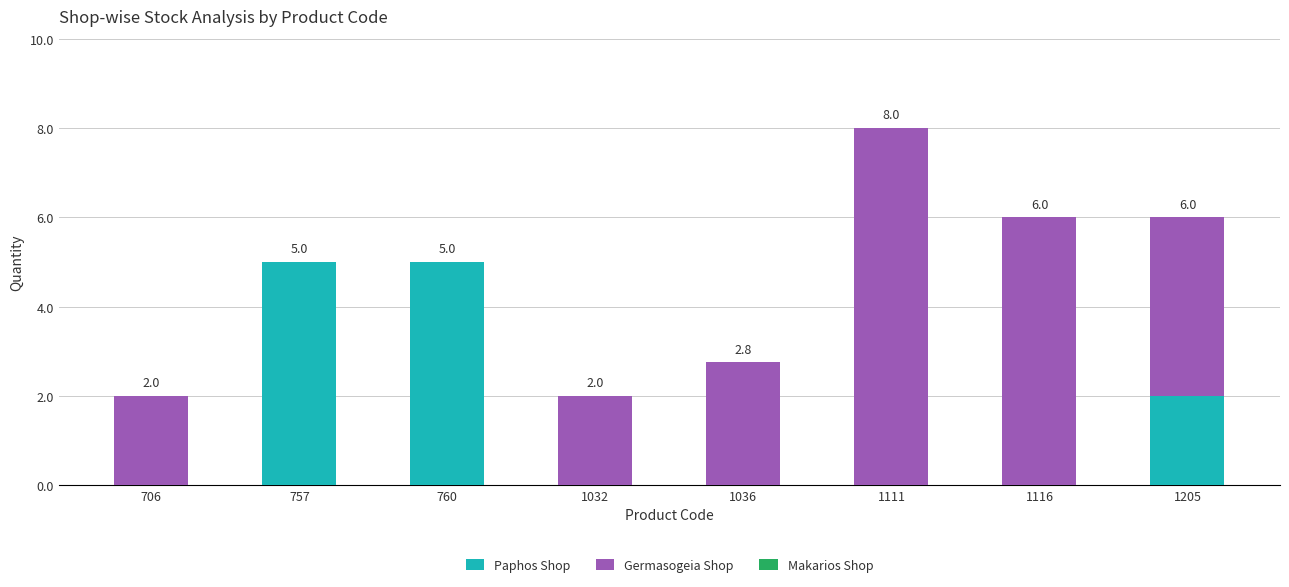

Are the bars horizontal?

No